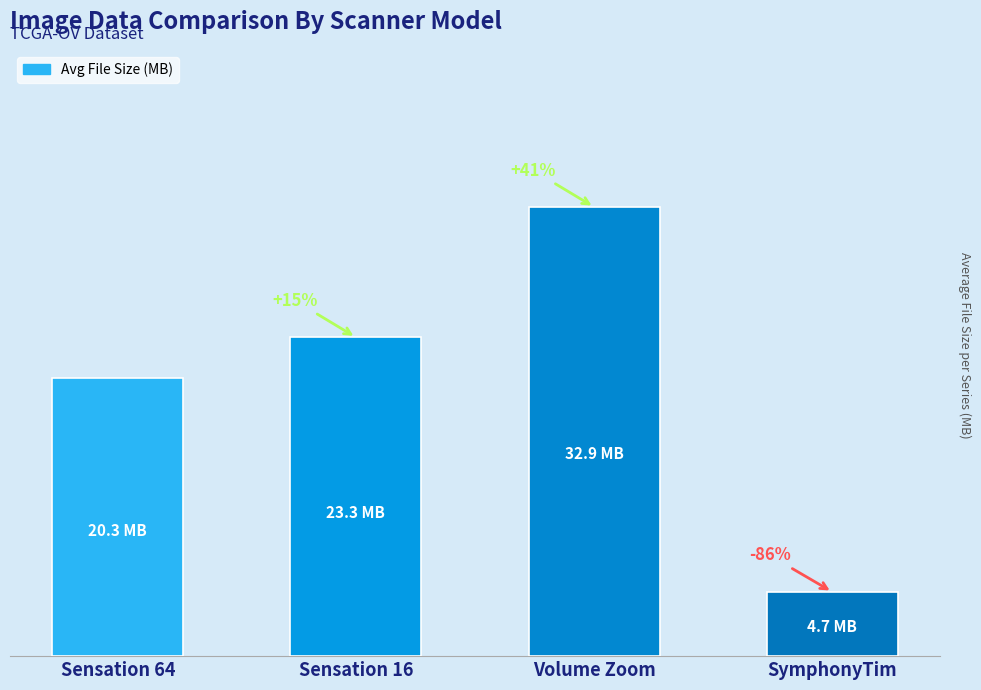

Reading right to left, list all the values displayed in this chart.

4.7	32.9	23.3	20.3